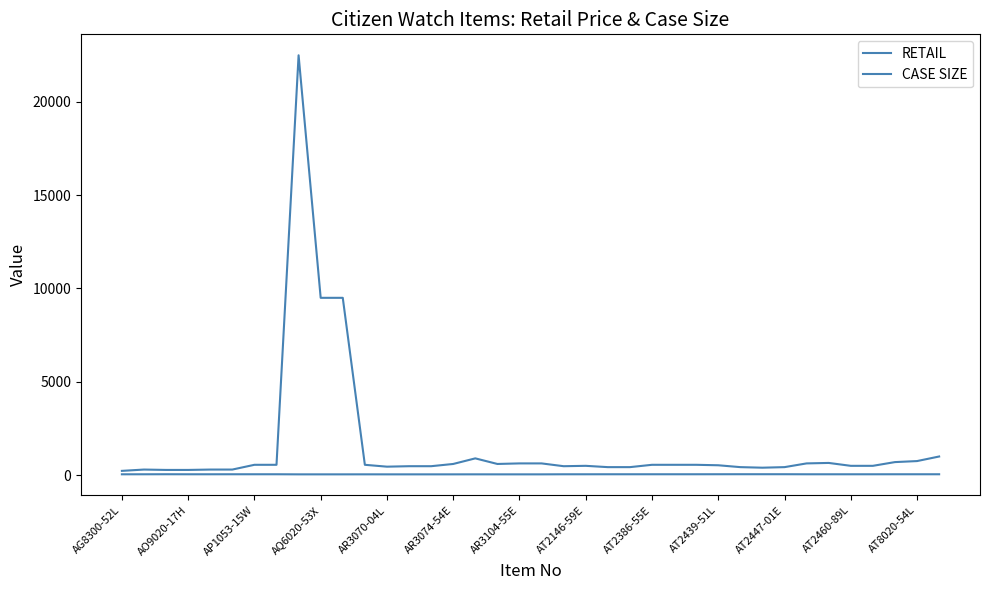

Does the chart have visible grid lines?

No